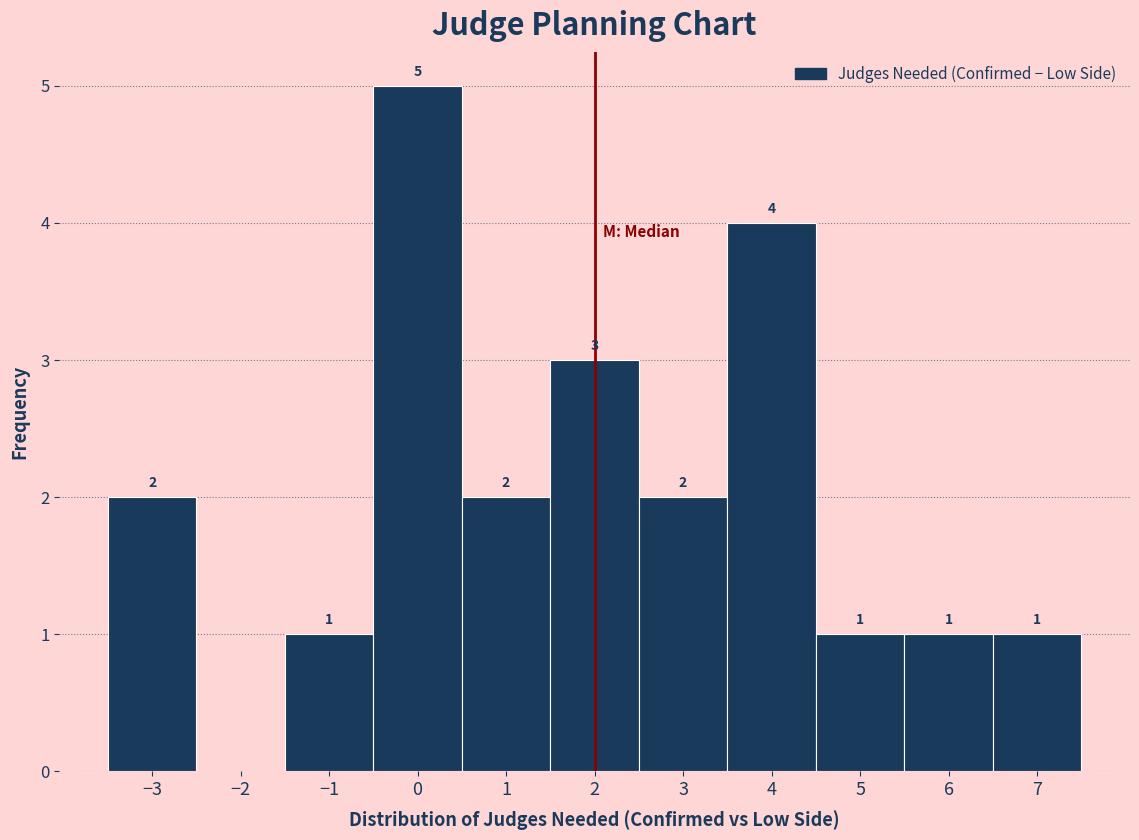

Which range on the x-axis has the tallest bar?

-0.5 to 0.5